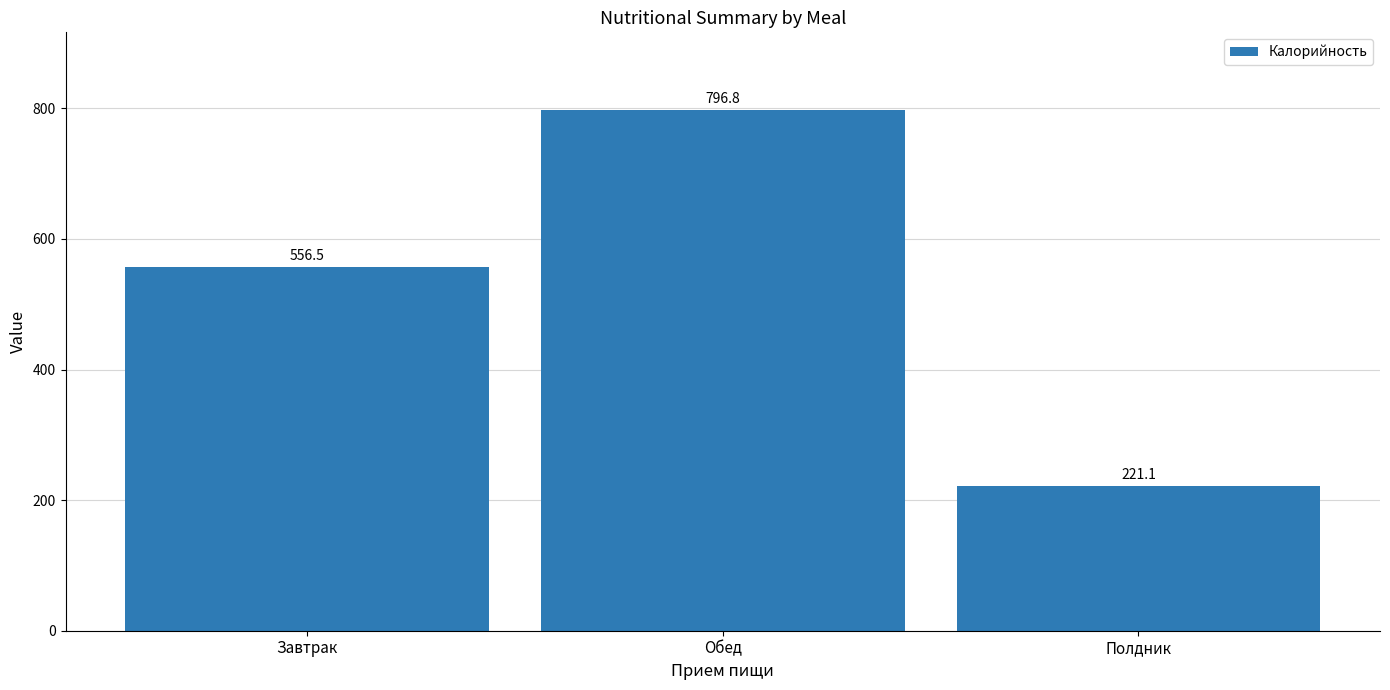

True or false: the data shows 801.9 at Завтрак.

False